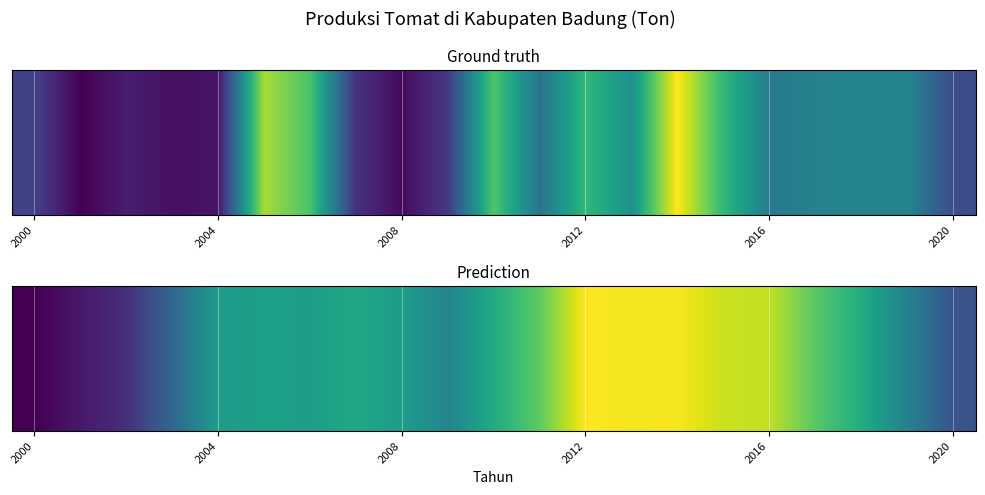

What is the sum of all values?

18636.6